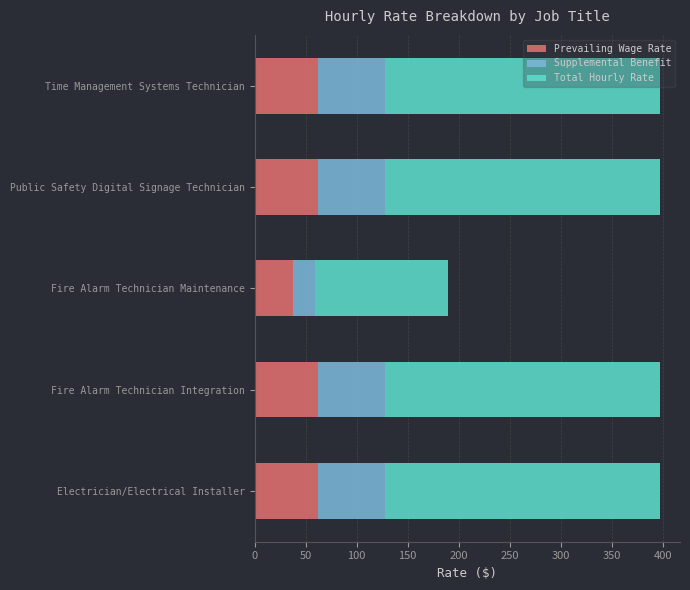

What is the difference between the Prevailing Wage Rate values at Fire Alarm Technician Maintenance and Public Safety Digital Signage Technician?

24.6